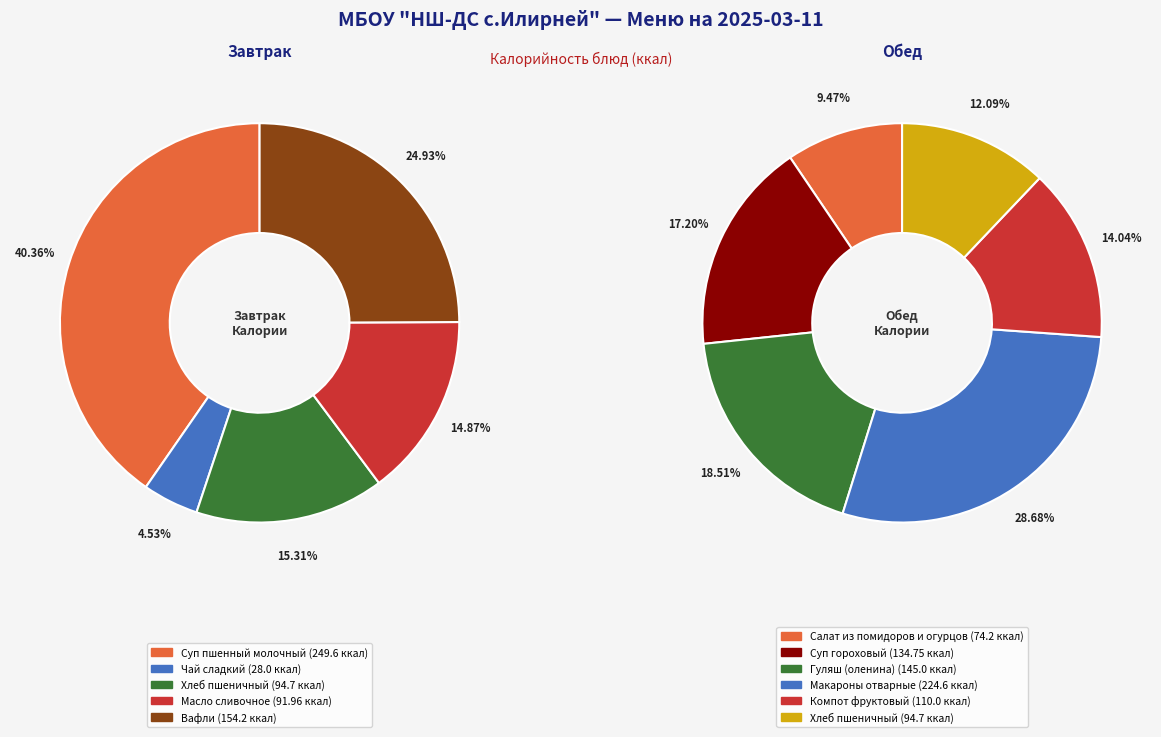

How many slices are in this pie chart?

11